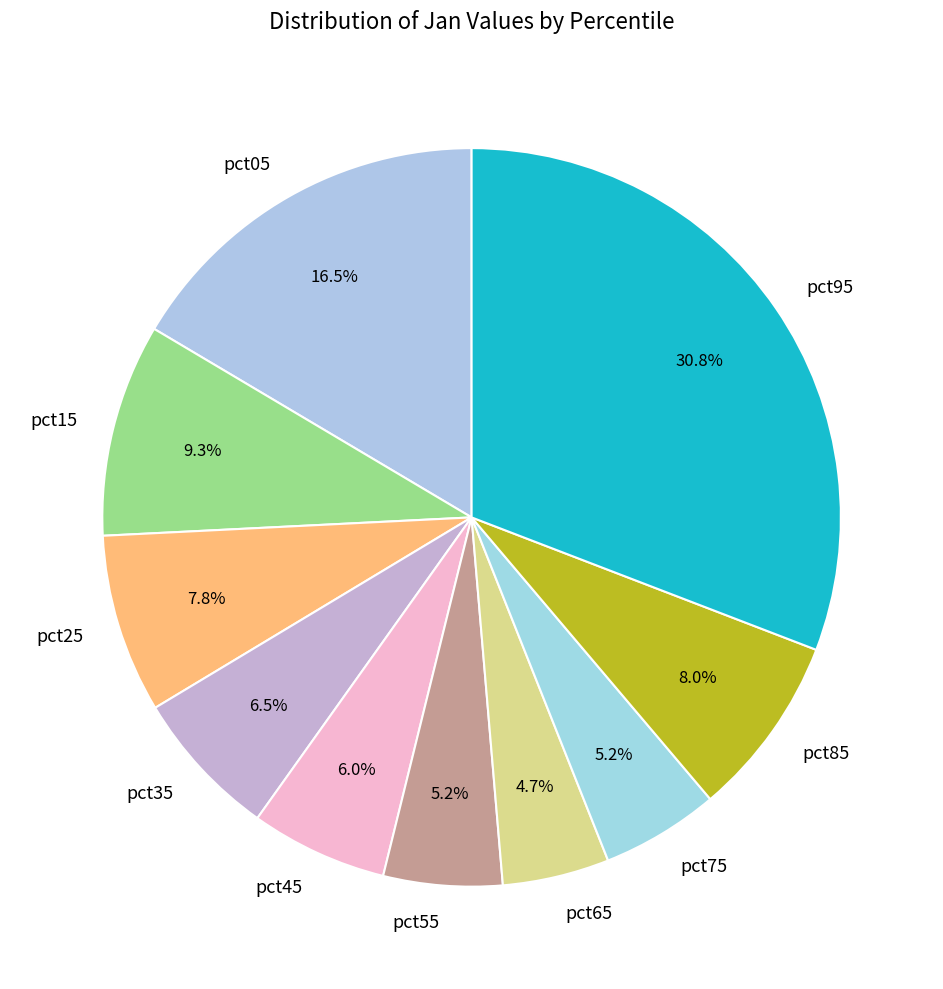

How many segments does this pie chart have?

10